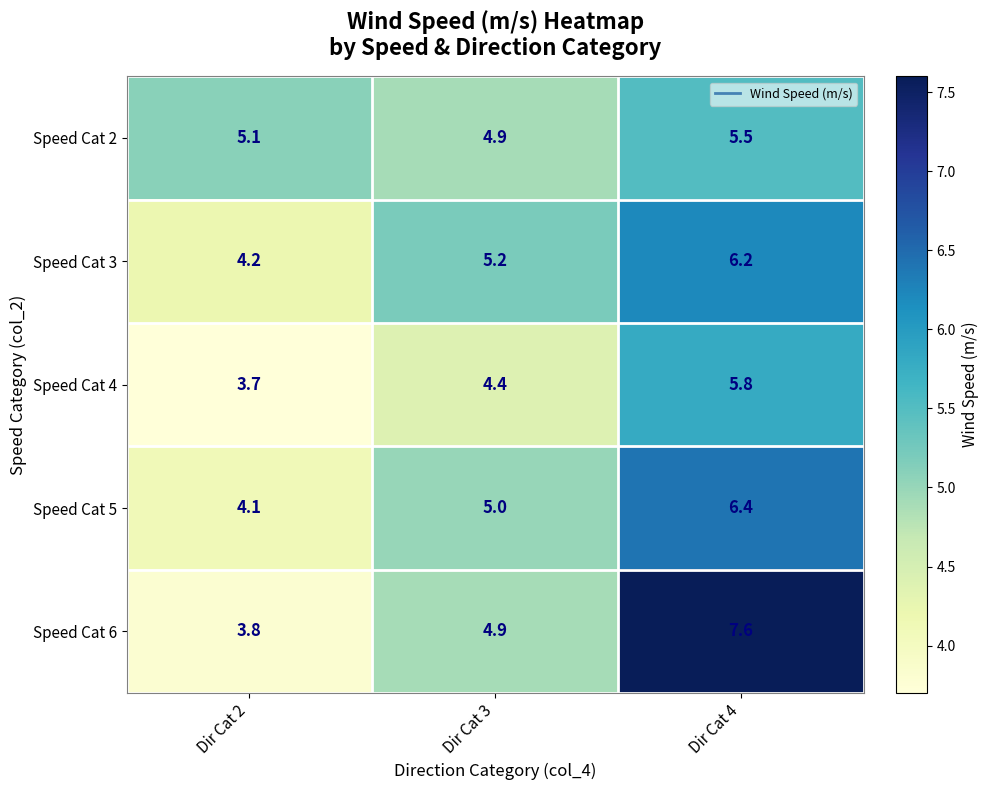

What is the total value across all series at Dir Cat 4?

31.5